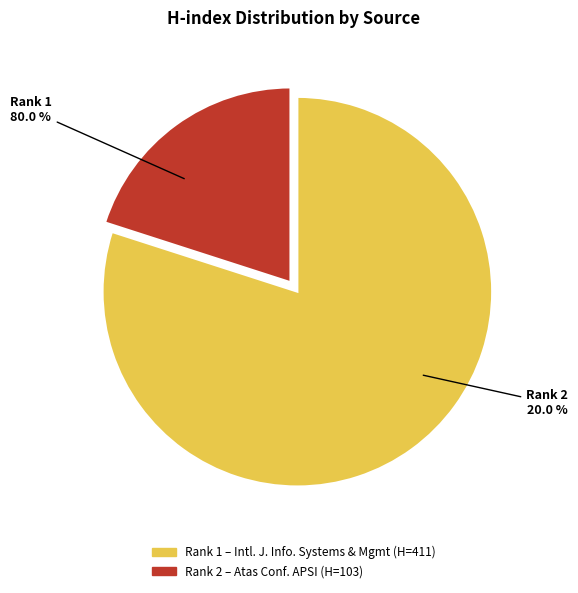

Approximately how many times larger is the value at International Journal of Information Systems and Management compared to Atas da Conferencia da Associacao Portuguesa de Sistemas de Informacao?

4.0